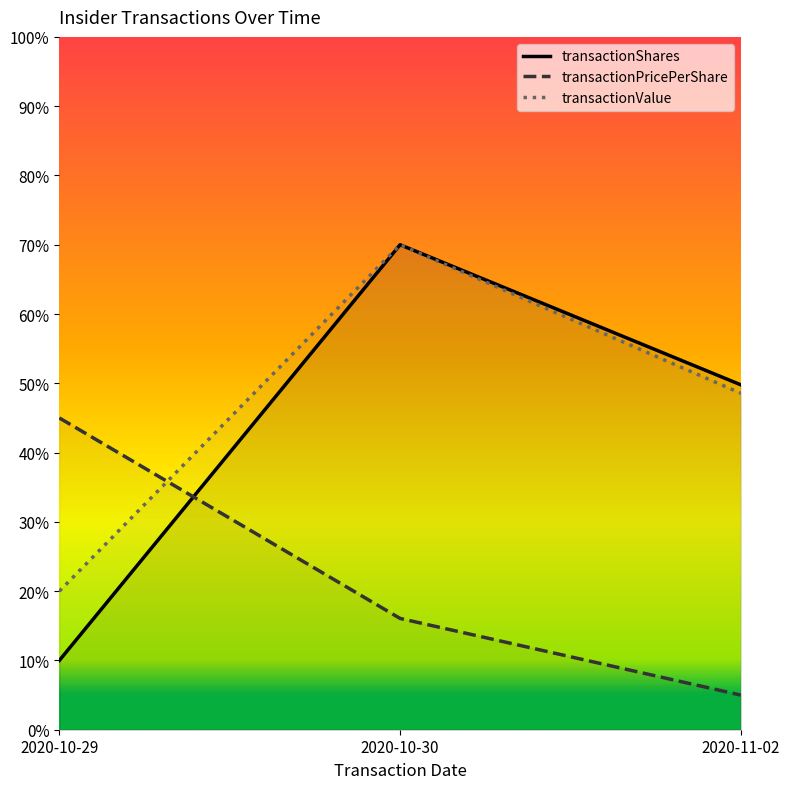

Count the number of categories in the chart.

3